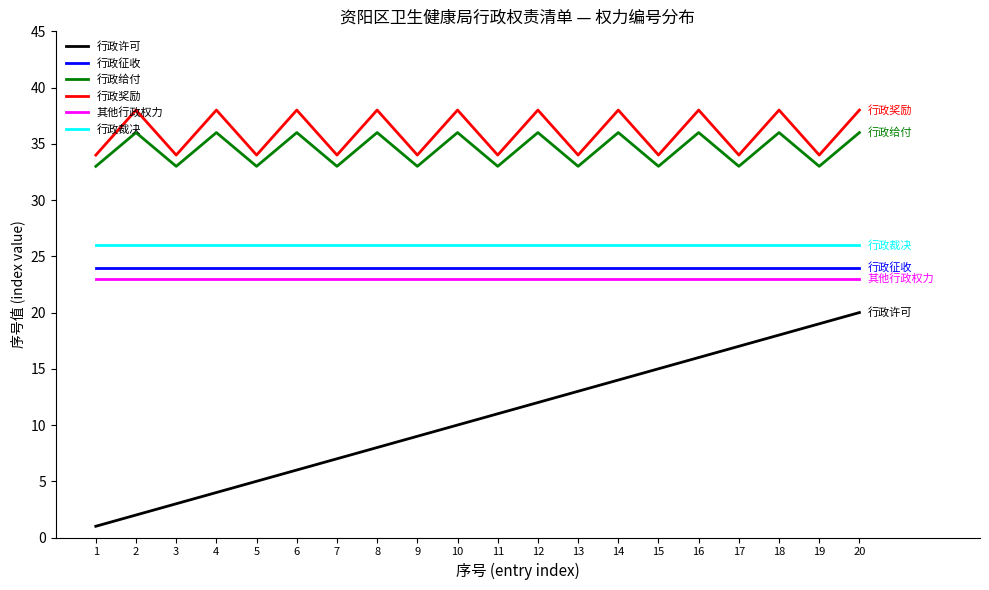

What is the difference between the highest and lowest values at 11?

23